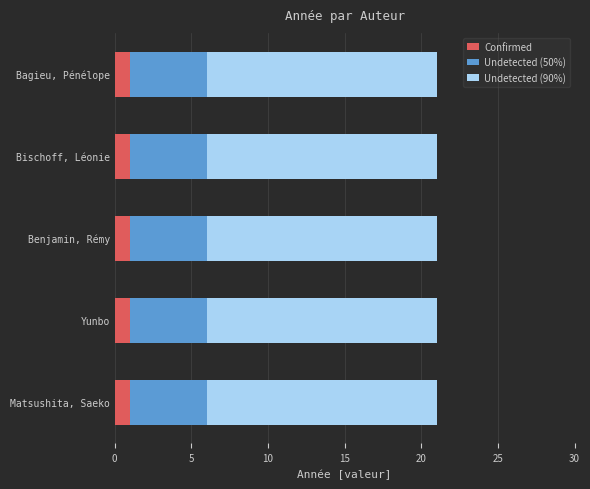

What is the total value across all series at Bagieu, Pénélope?

21